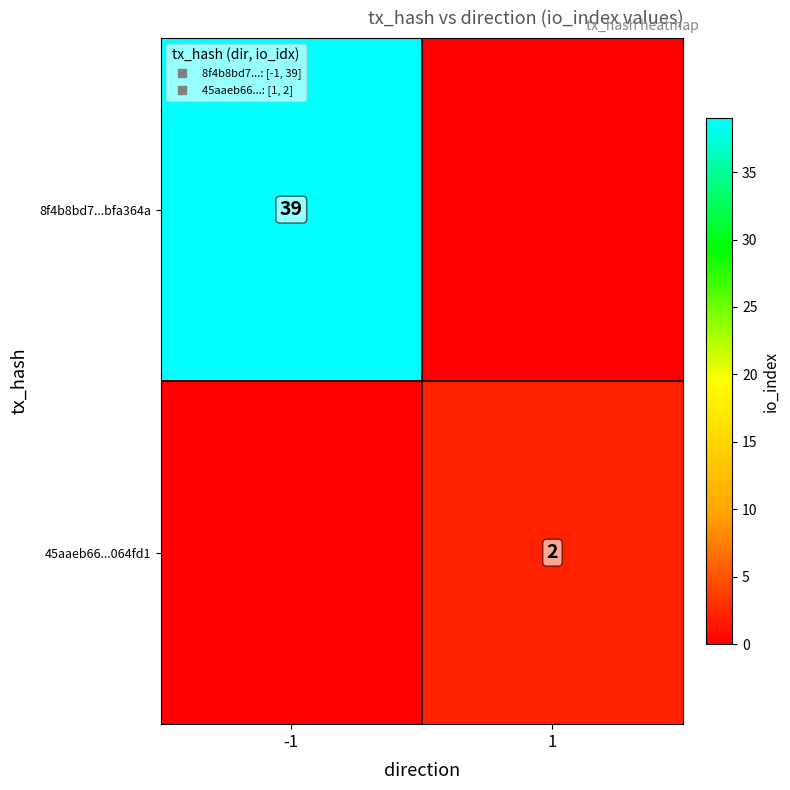

Is it true that 45aaeb66...064fd1 equals -1 at -1?

False